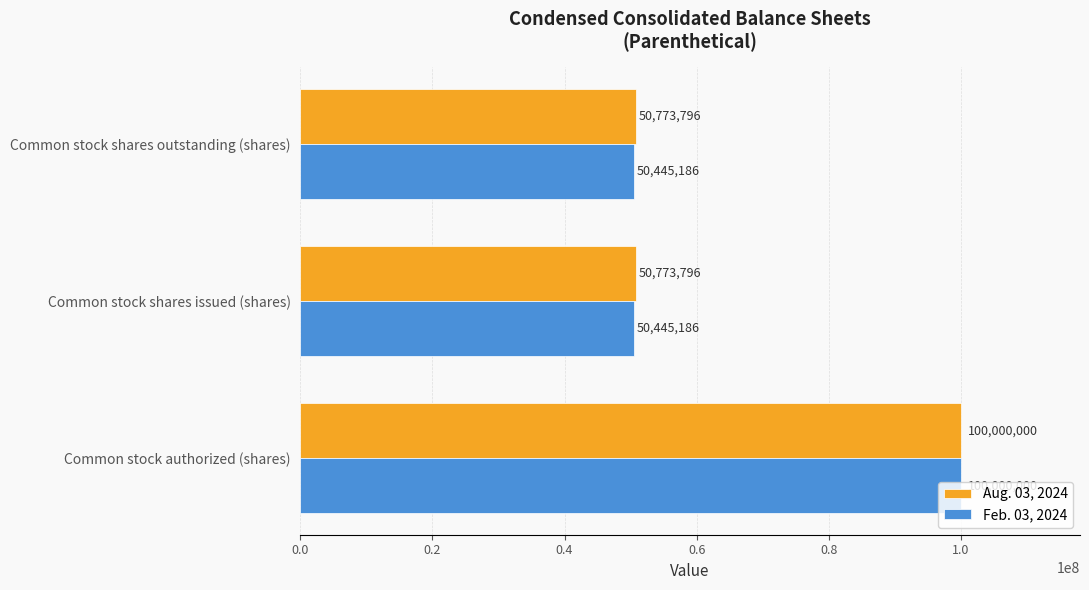

Which series has the largest total across all categories?

Aug. 03, 2024